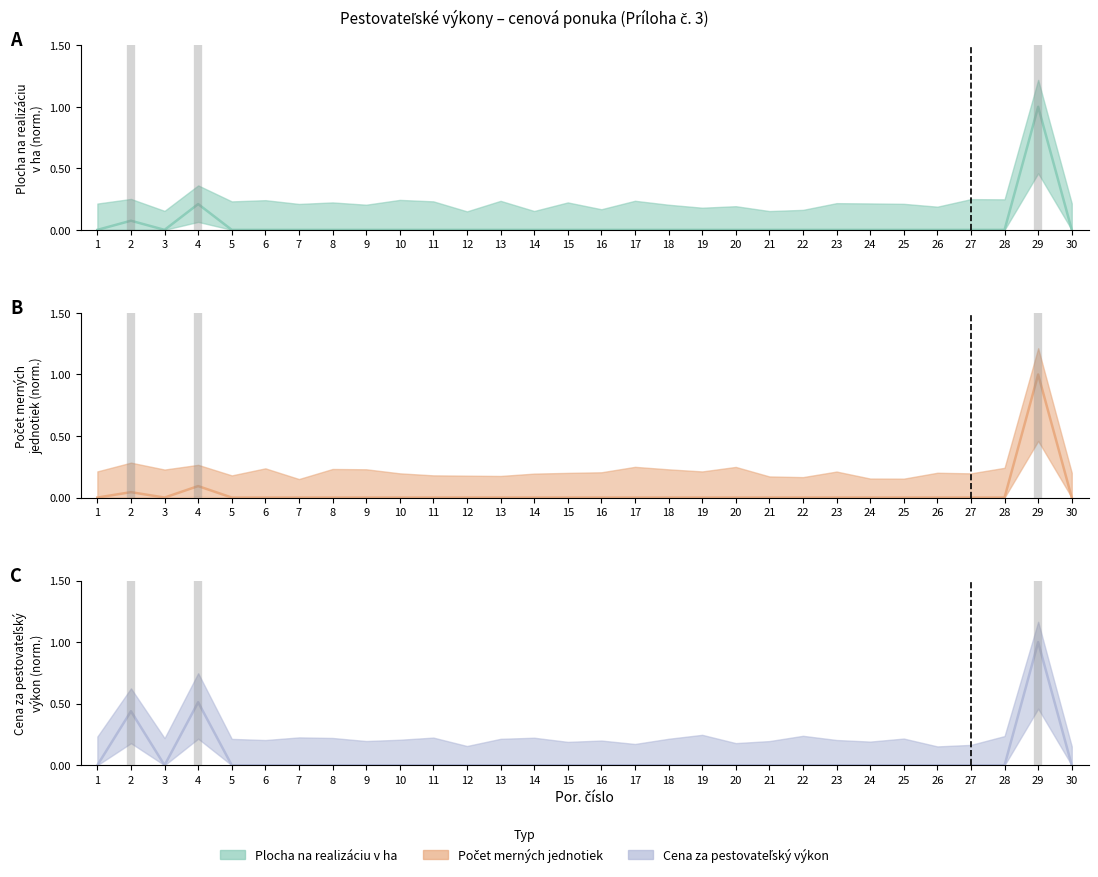

What value does the Cena za pestovateľský výkon stanovená series have at 29?

1.0